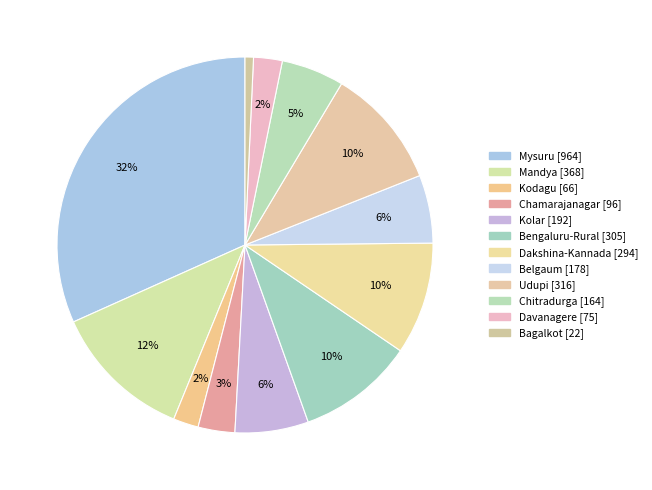

Which slice is the smallest?

Bagalkot